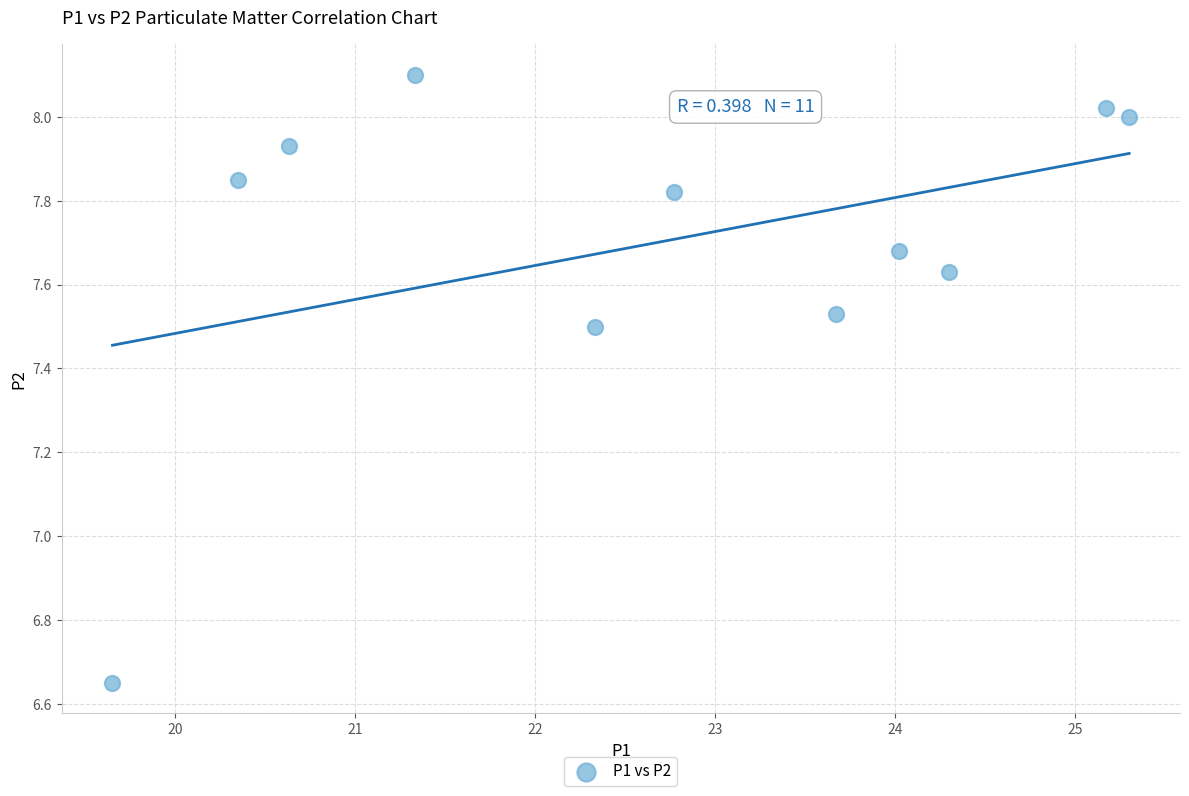

What is the range of X values (max minus min)?

5.7